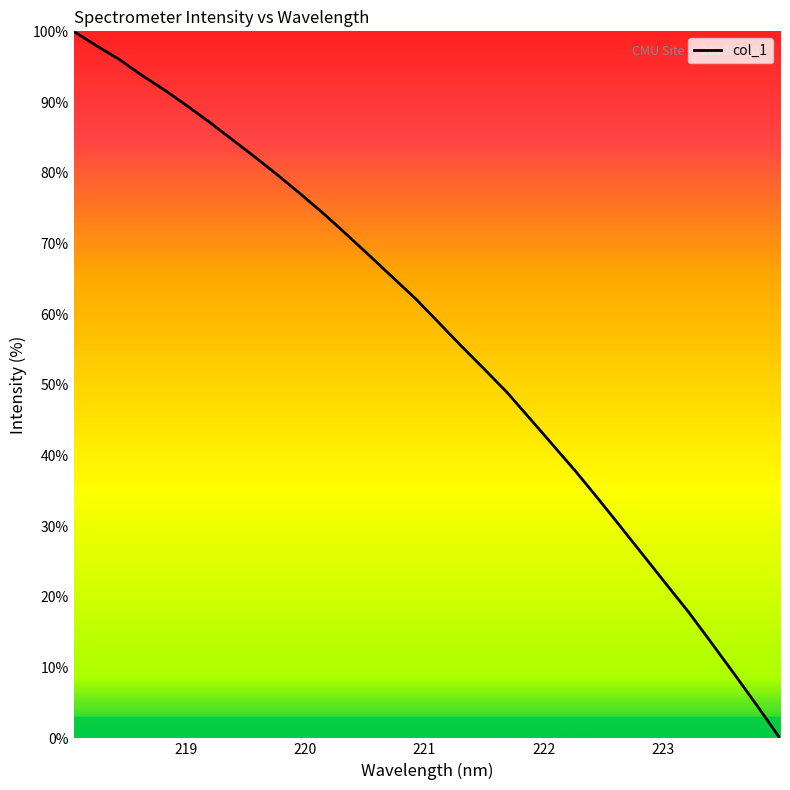

What is the maximum value shown in the chart?

100.0